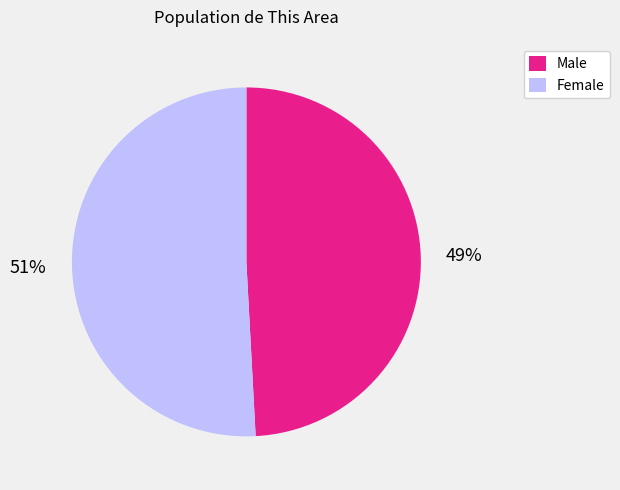

How many slices are in this pie chart?

2